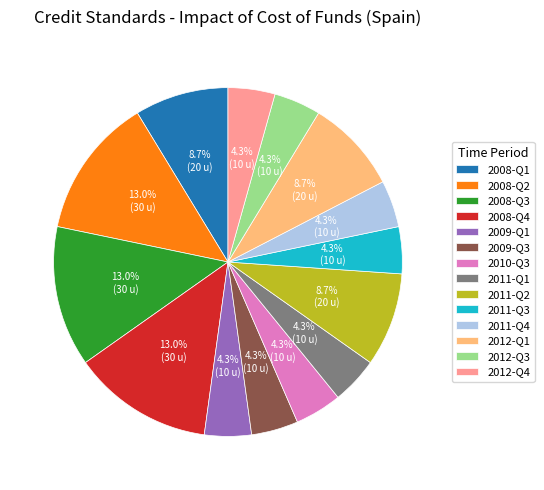

Between 2011-Q1 and 2008-Q2, which is larger?

2008-Q2